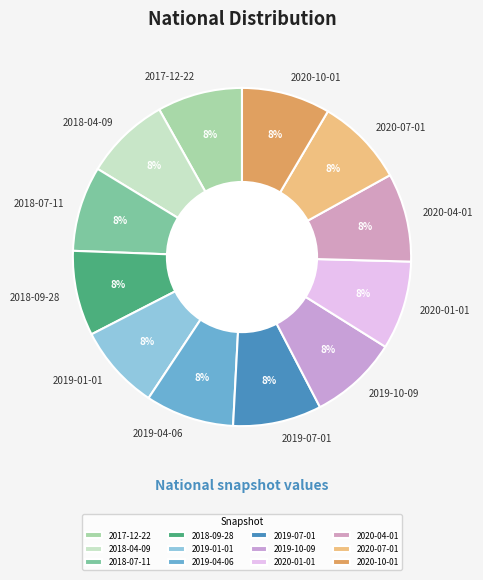

Is it true that 2018-07-11 is 1% of the pie?

False